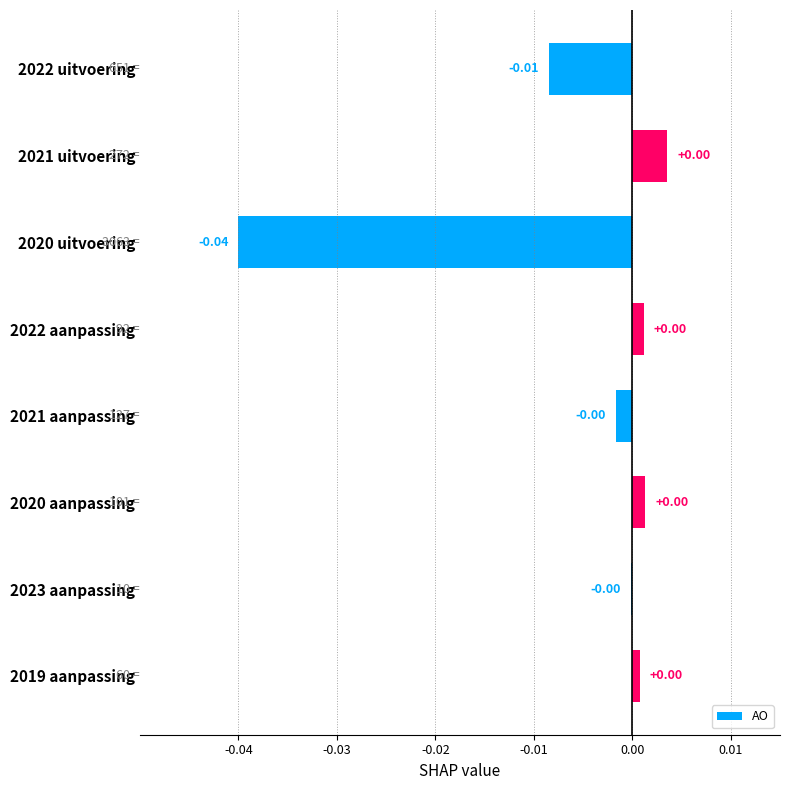

How many data points are above 0?

4